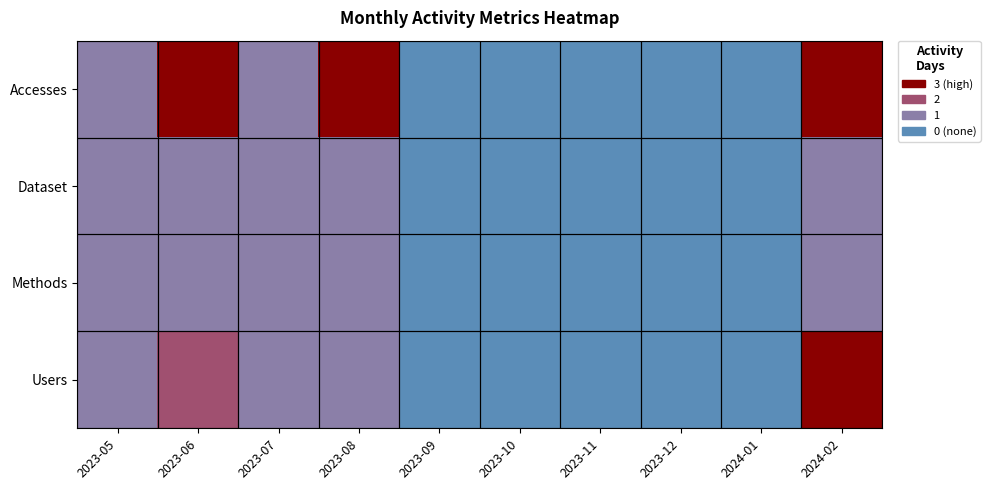

List the series in order of their peak value, highest first.

Users, Accesses, Methods, Dataset